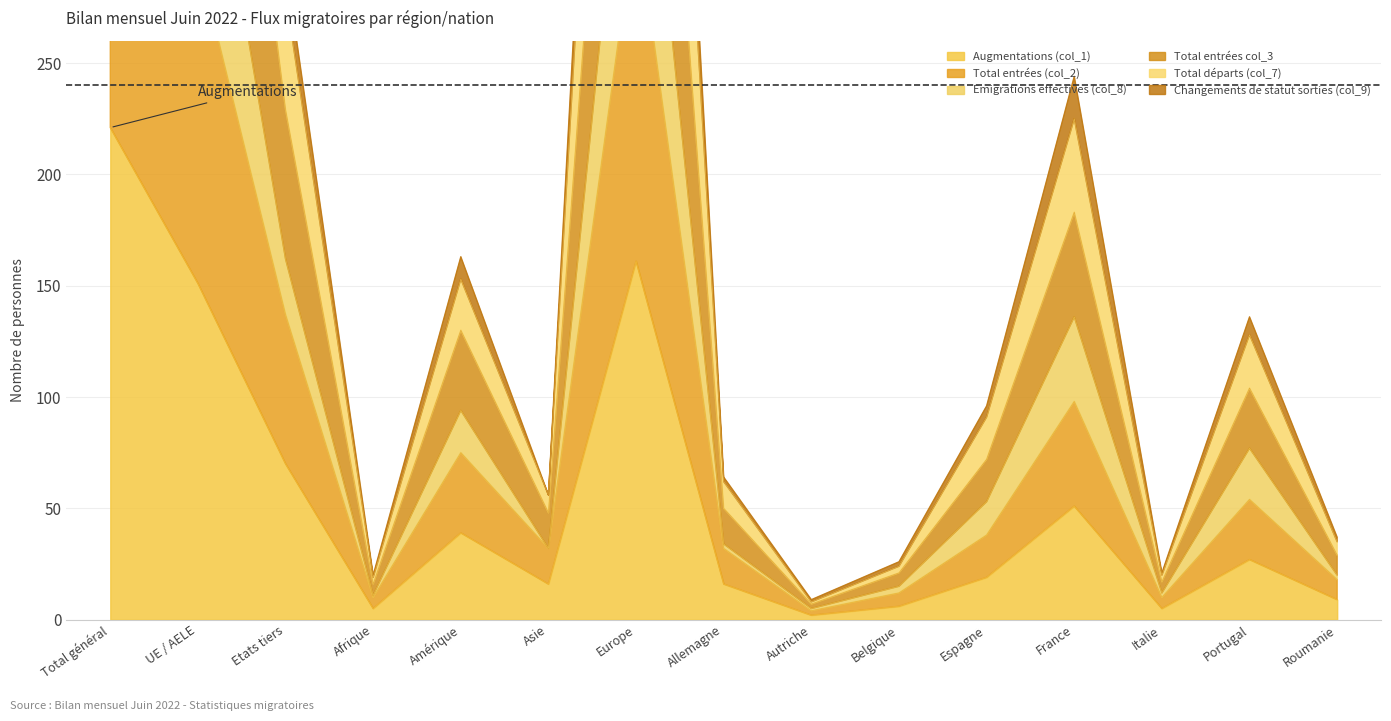

Is it true that Augmentations (col_1) equals 161 at Europe?

True